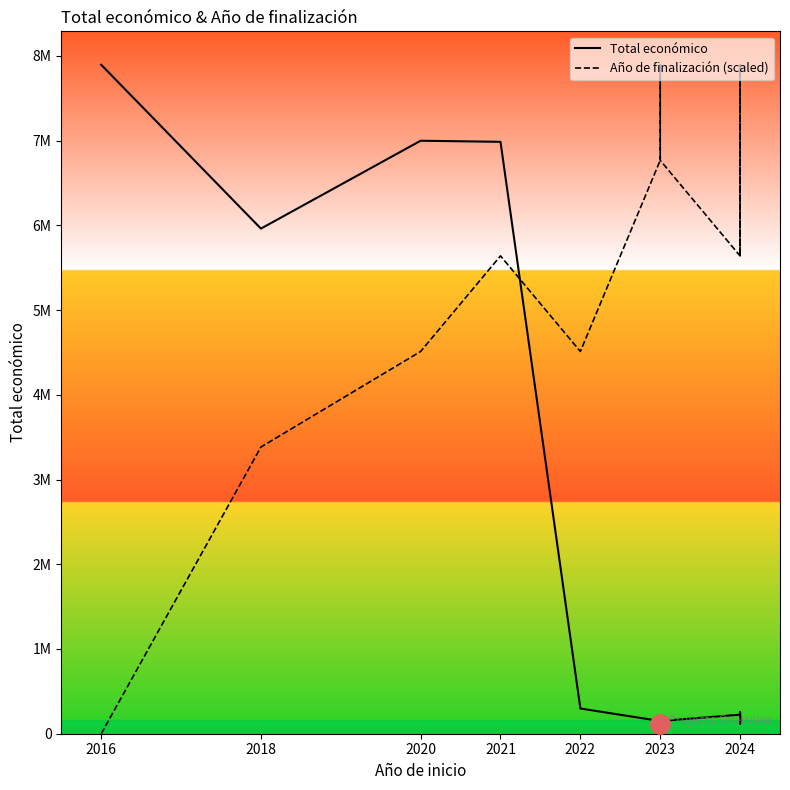

What is the label of the 16th point from the right?

2021